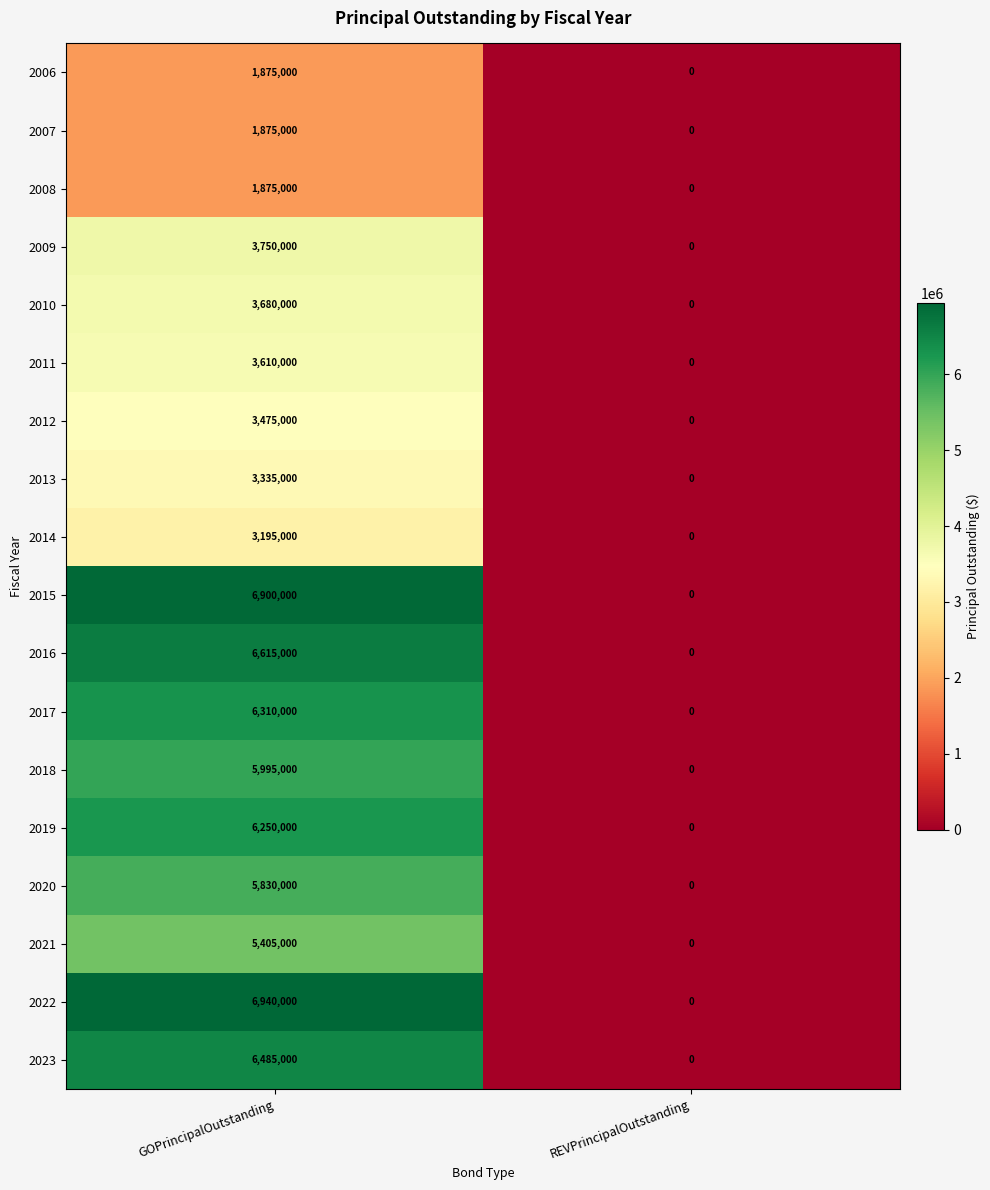

What is the spread (max minus min) of values at GOPrincipalOutstanding?

5065000